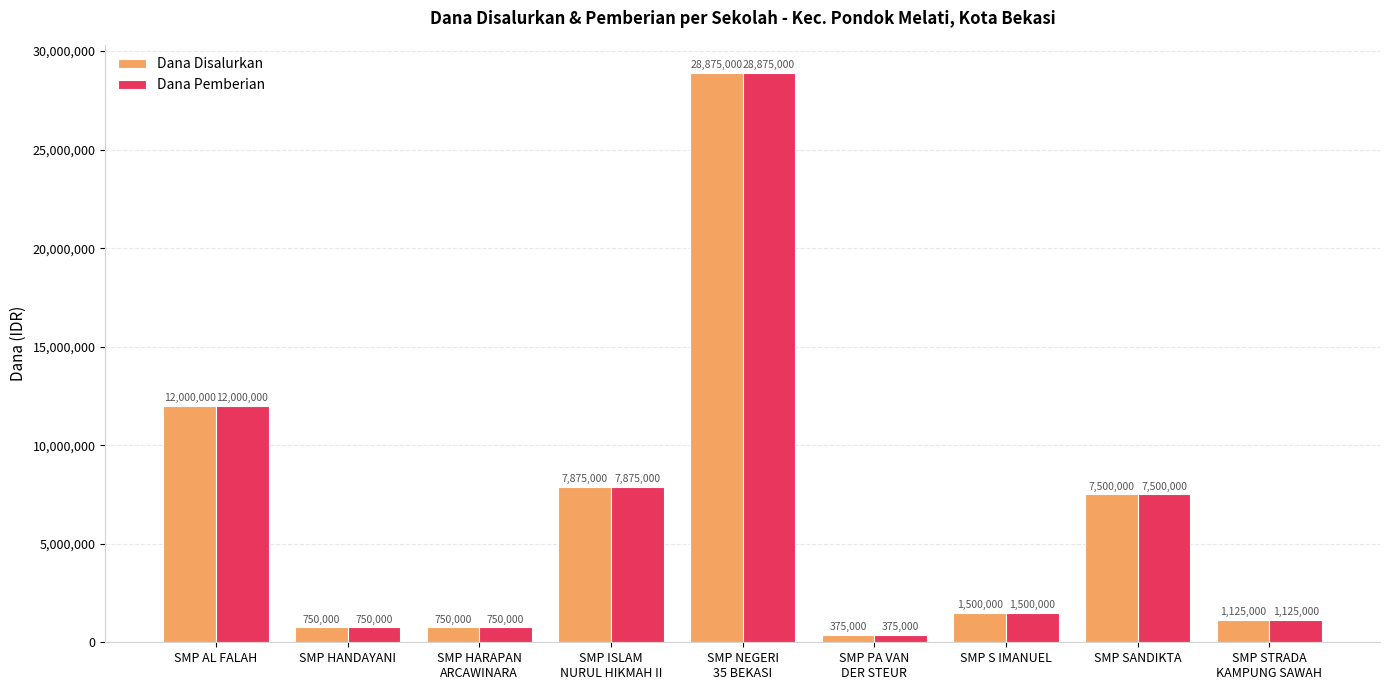

What is the smallest value displayed?

375000